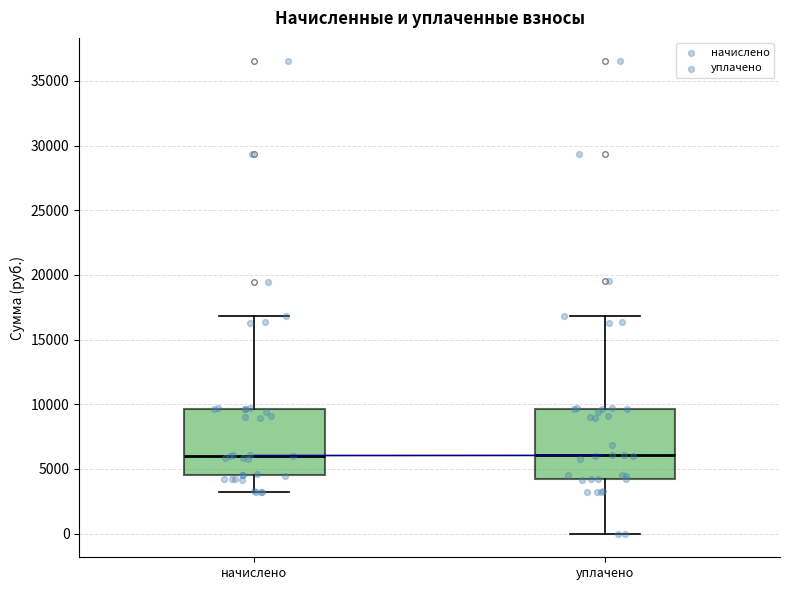

Reading left to right, transcribe this box plot: for each box, give where its median line is, the range the box spans, and where its two whiskers end, as read against the y-axis. The values are not printed on the chart, so give them approximately, as read against the axis.

начислено: median 6000, box 4500 to 9500, whiskers 3000 to 17000
уплачено: median 6000, box 4000 to 9500, whiskers 0 to 17000